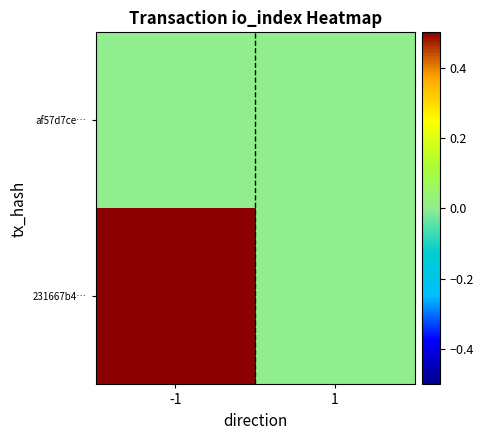

Rank the series by their maximum value, from lowest to highest.

af57d7ce…, 231667b4…